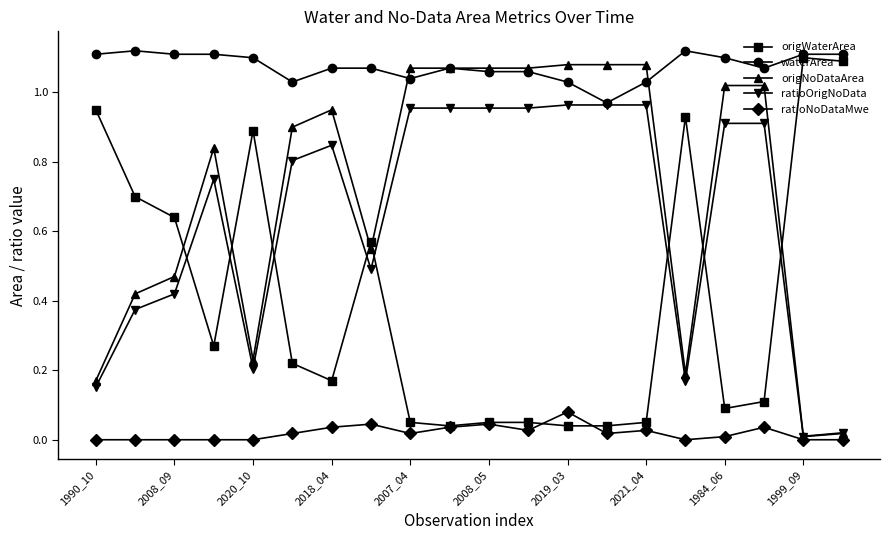

True or false: origNoDataArea has more than 0 points higher than both neighbors.

True